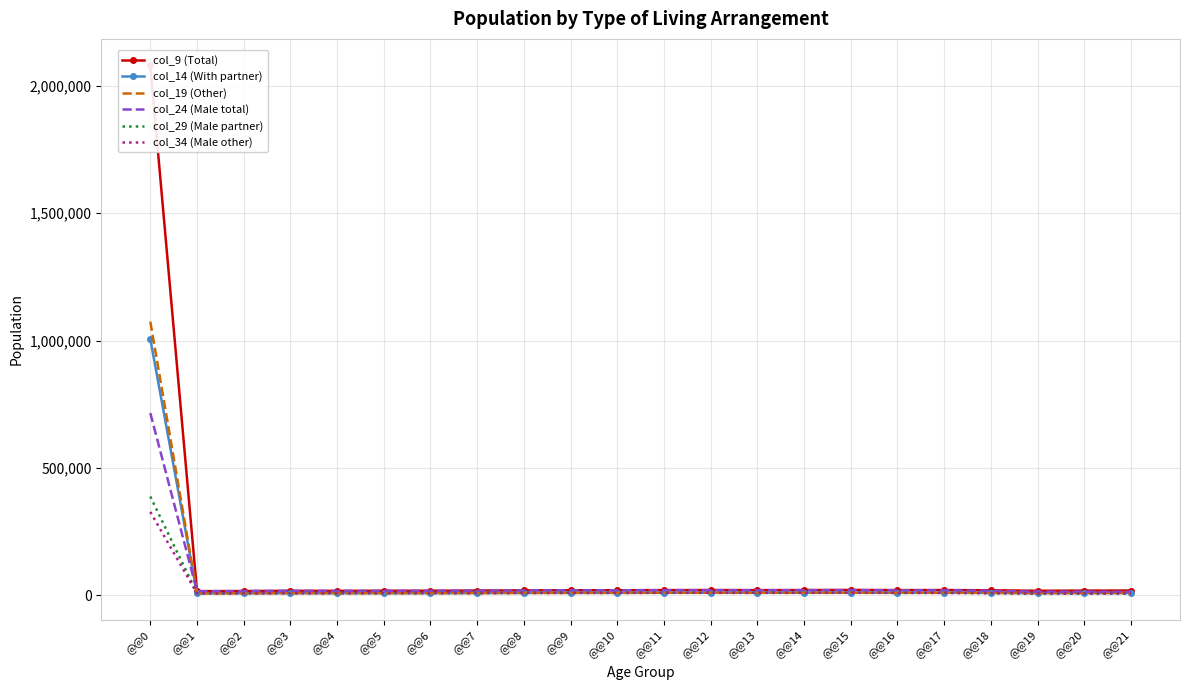

Which series changed the most between @@15 and @@19?

col_24 (Male total)